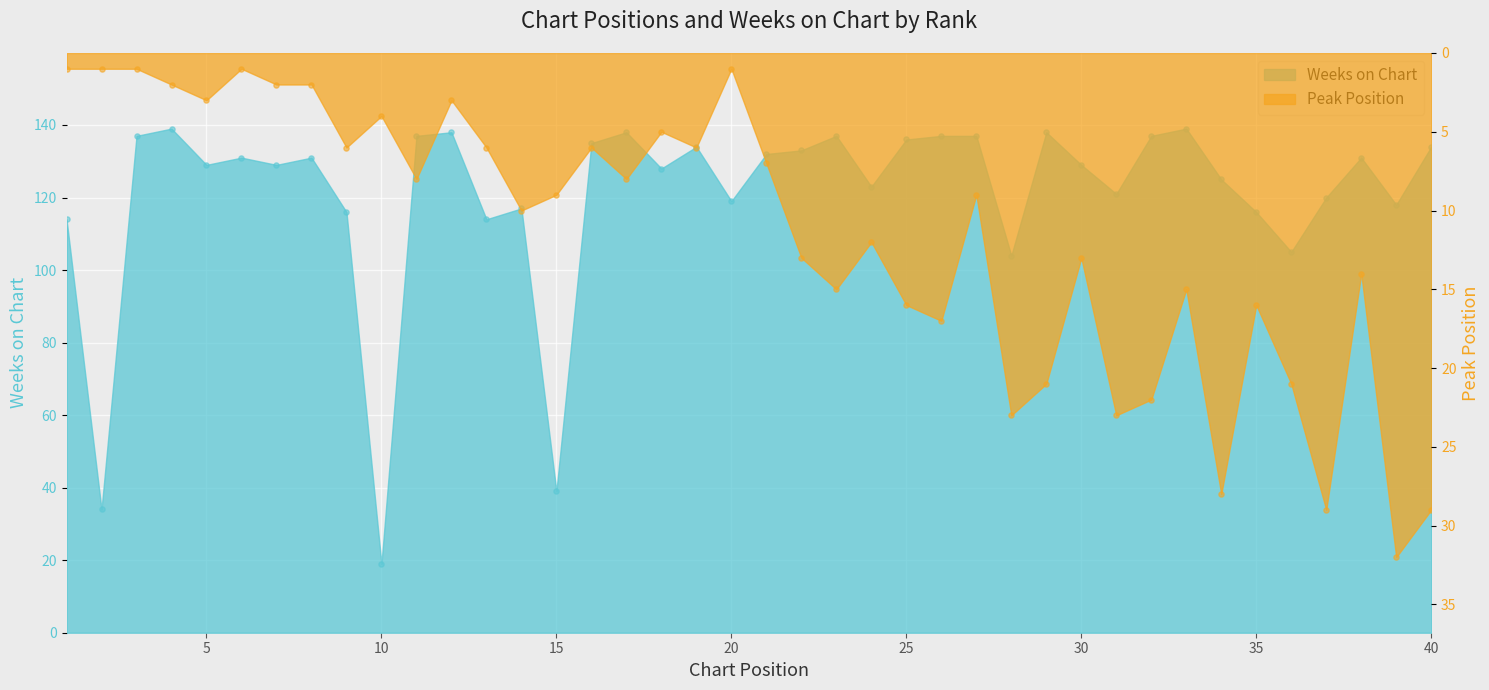

Which series has the widest spread of Y values?

Weeks on Chart